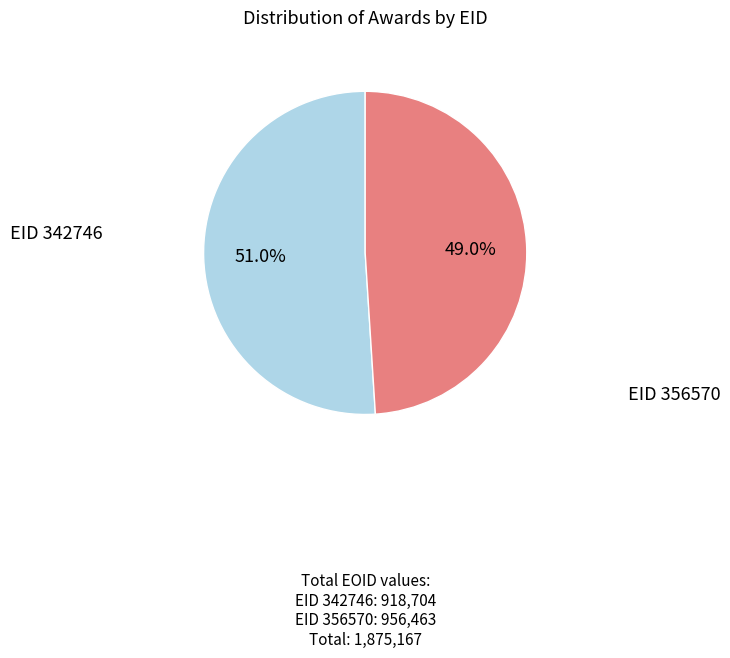

Is there any slice that represents more than half of the pie?

Yes